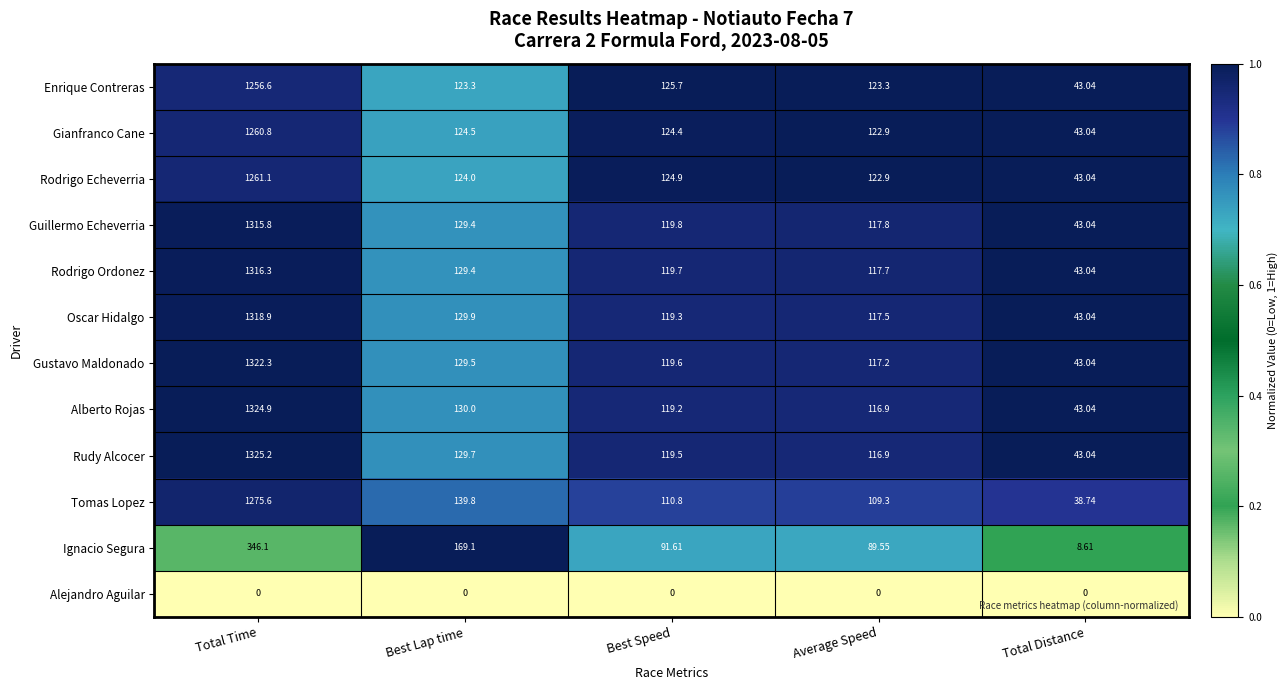

At which label does Gustavo Maldonado first exceed 119?

Total Time